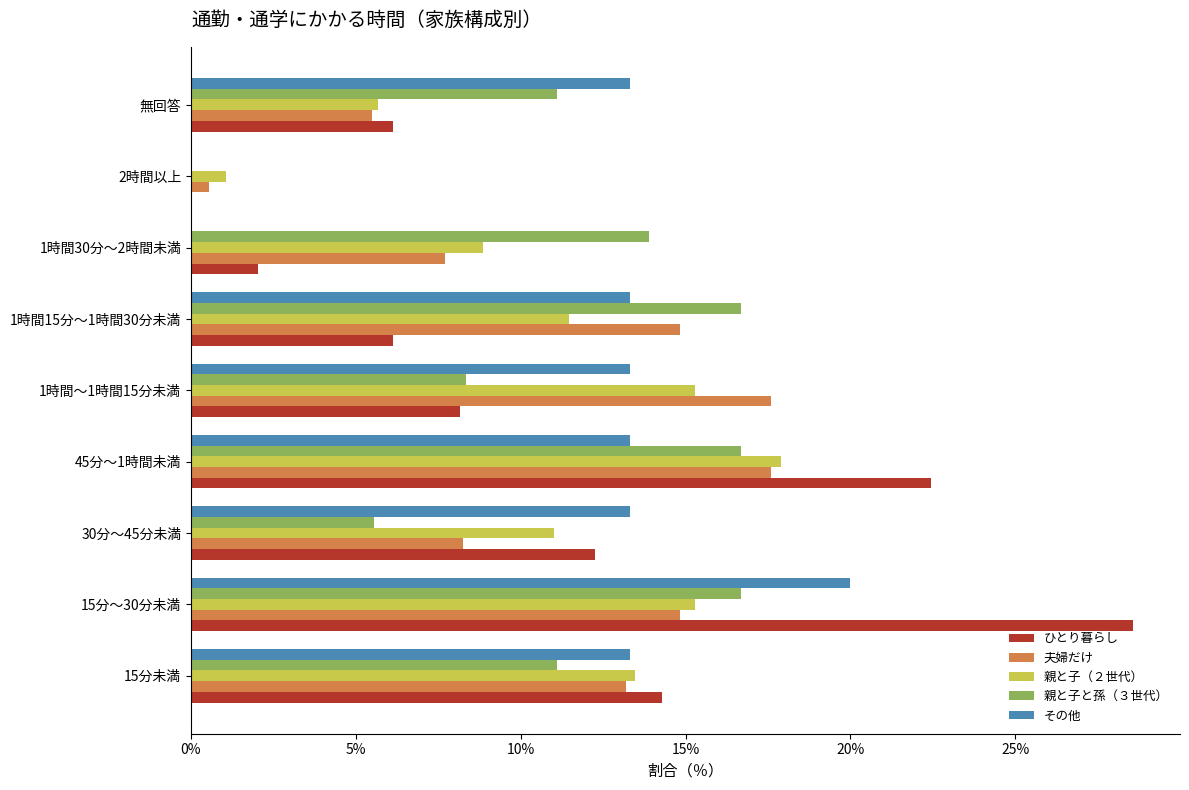

What is the maximum value for 夫婦だけ?

17.6